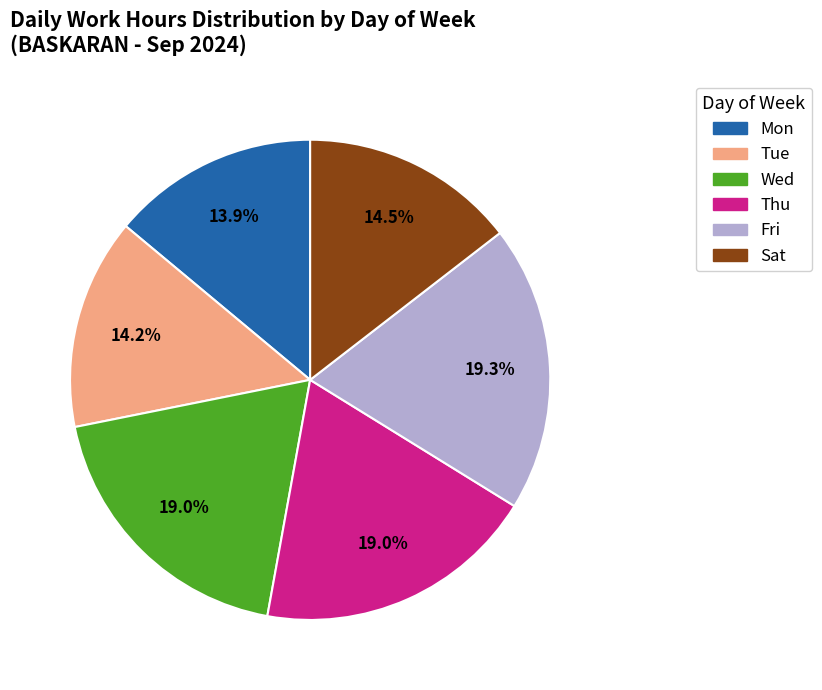

Is there a majority slice in this chart?

No